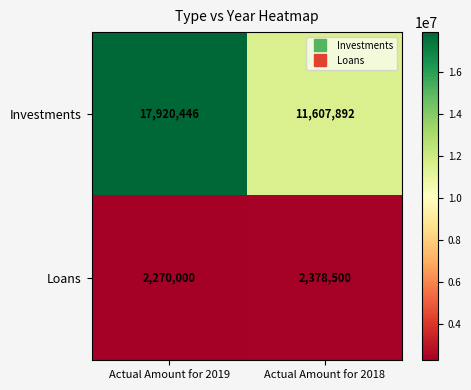

Rank the series at Actual Amount for 2019 from lowest to highest value.

Loans, Investments